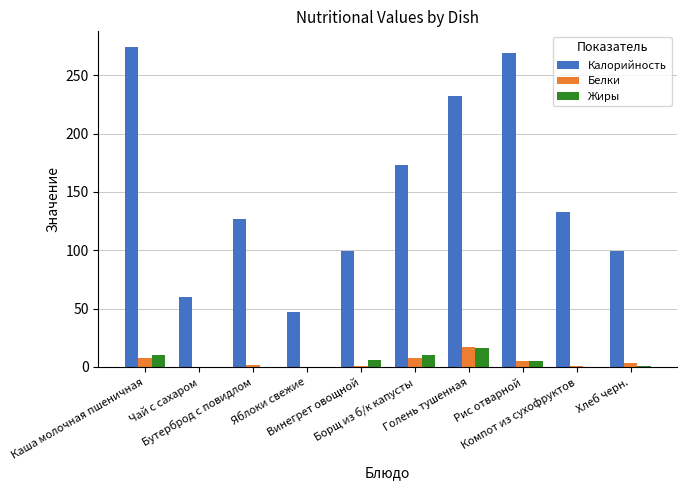

What is the highest value of the Белки series?

17